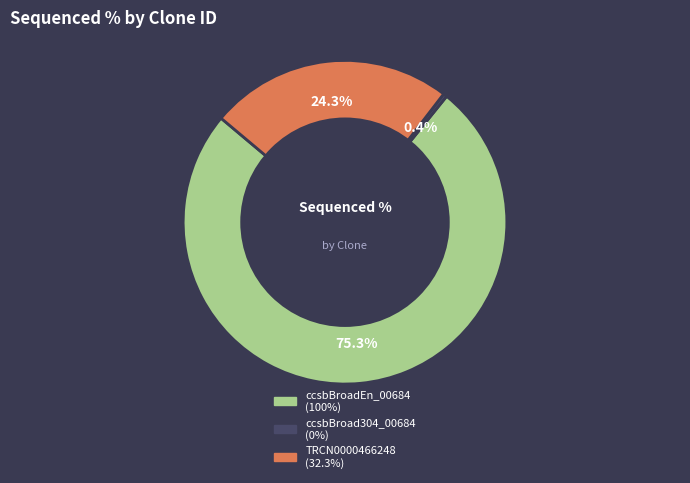

Does ccsbBroadEn_00684 account for over 50% of the chart?

Yes